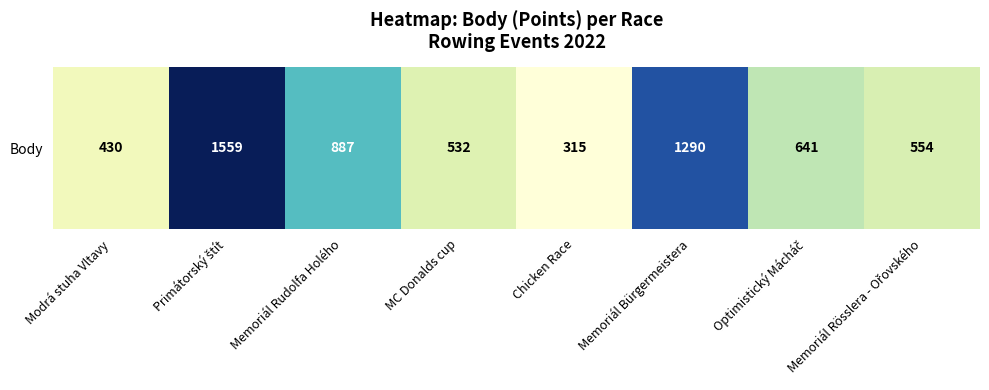

What is the average value?

776